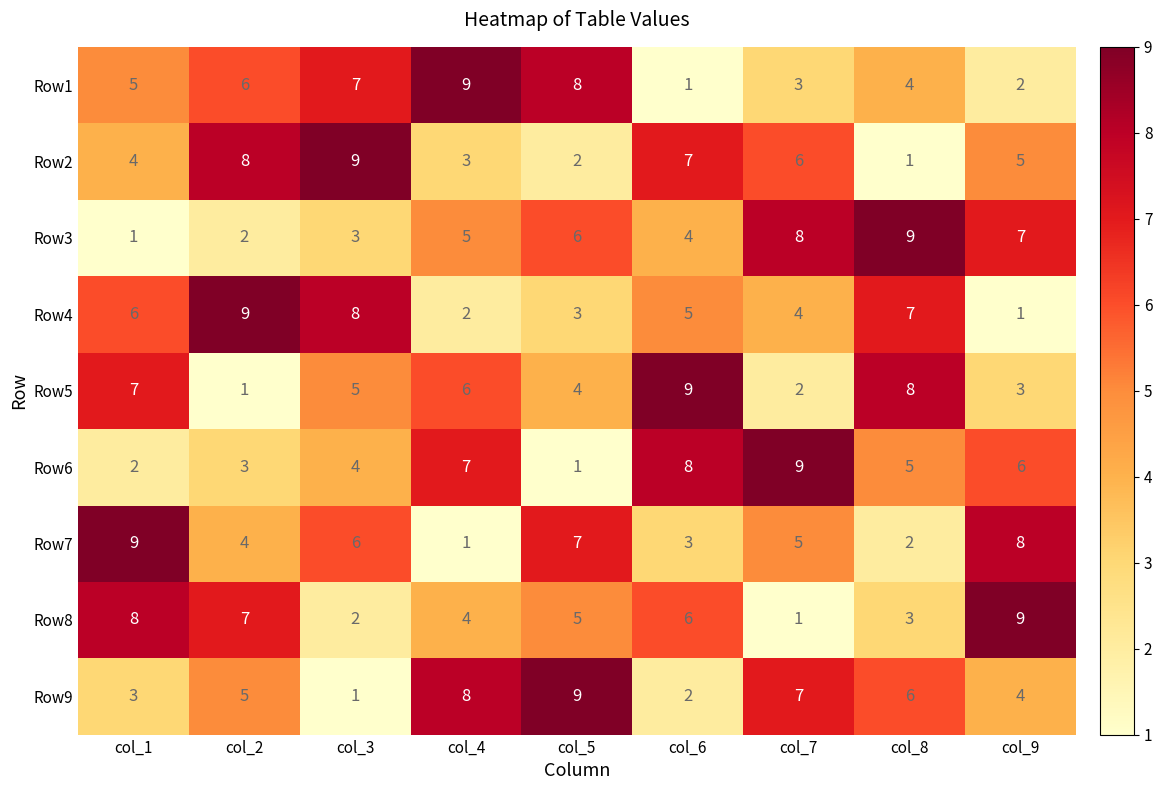

What is the spread (max minus min) of values at col_7?

8